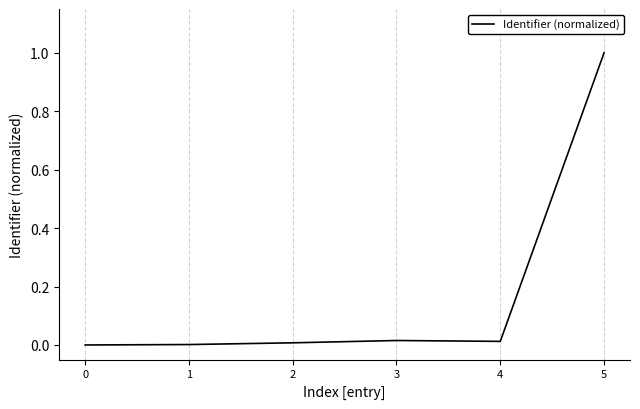

How many distinct data groups are displayed?

1